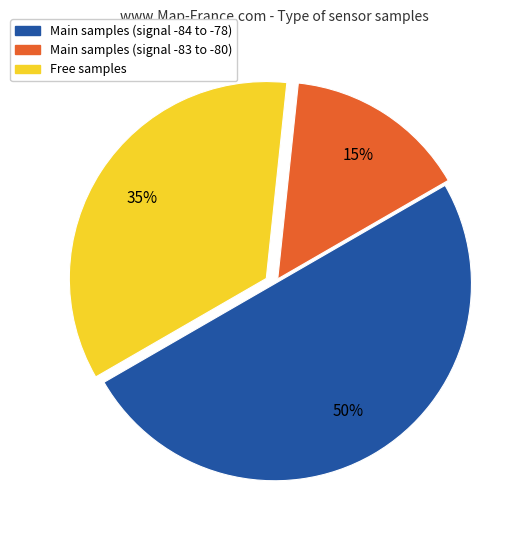

To the nearest percent, what is the difference between the largest and smallest slice percentages?

35%